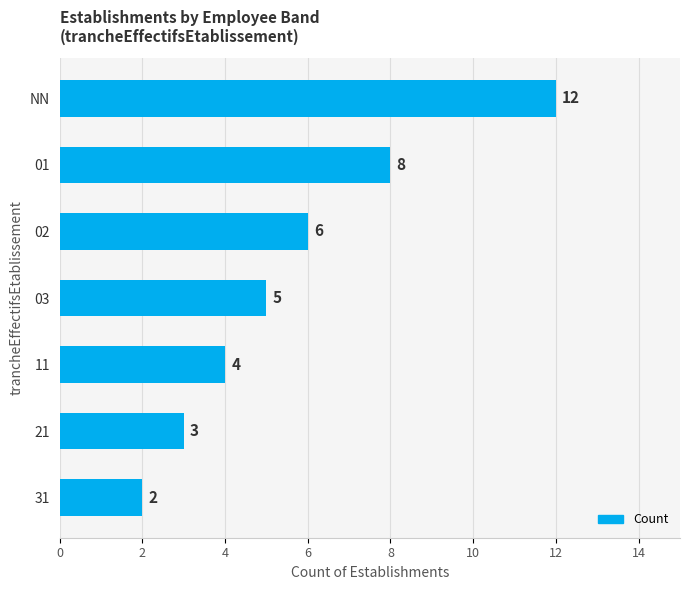

How many bars are there in total?

7